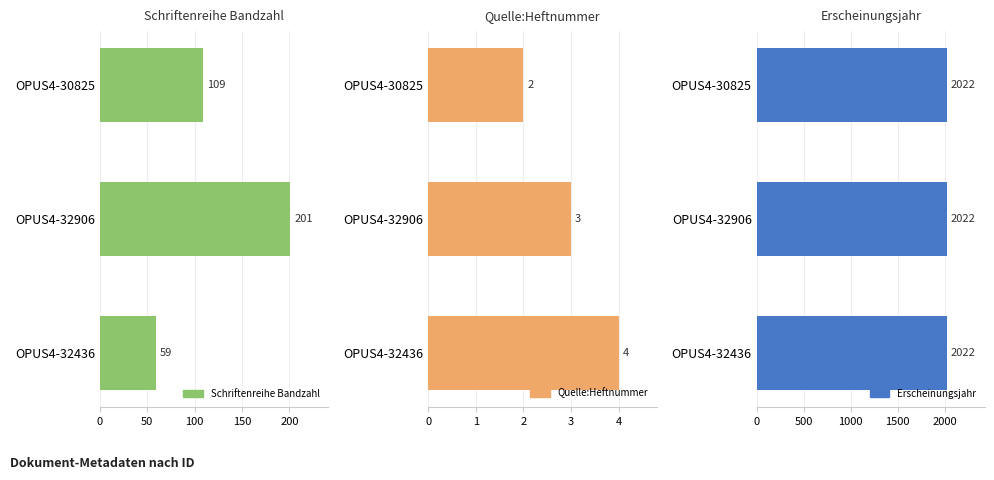

How many bars are there in each group?

3